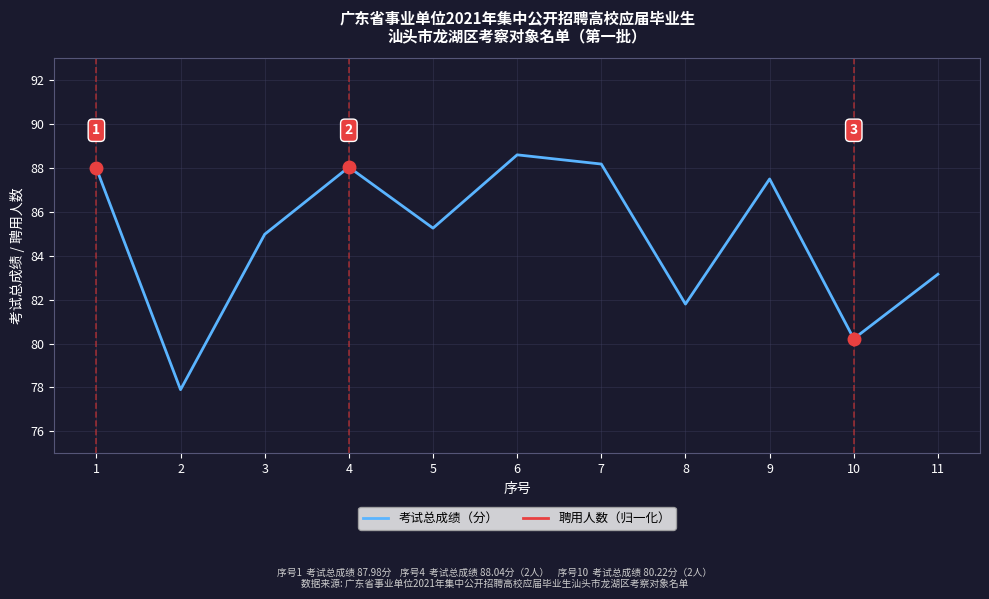

At how many categories does at least one series exceed 113?

11